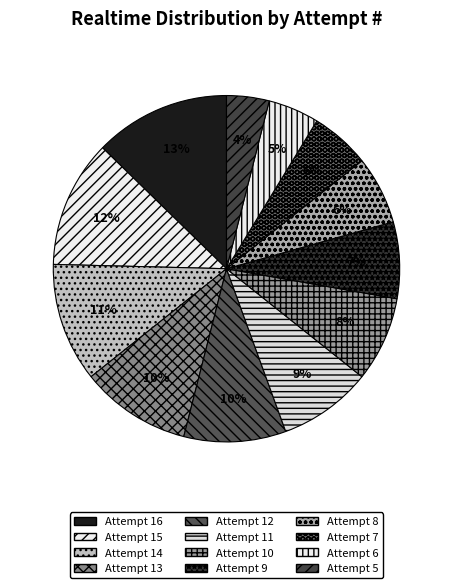

How many segments does this pie chart have?

12